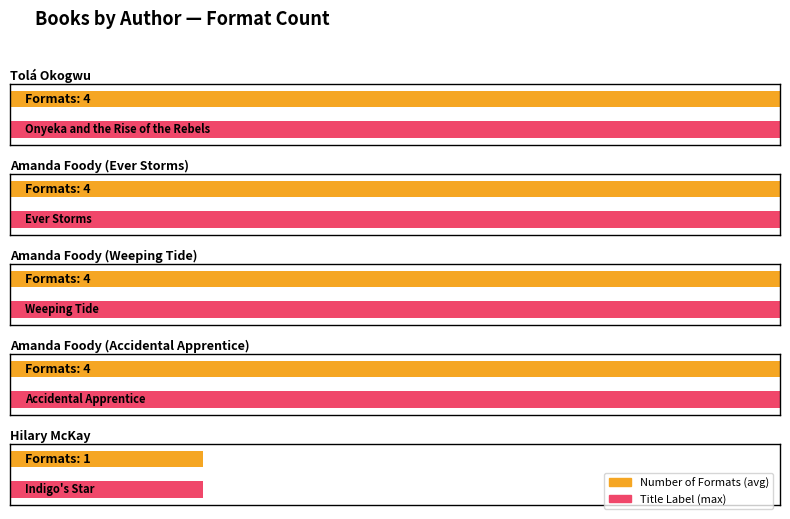

Rank the categories by value from lowest to highest.

Hilary McKay, Tolá Okogwu, Amanda Foody (Ever Storms), Amanda Foody (Weeping Tide), Amanda Foody (Accidental Apprentice)